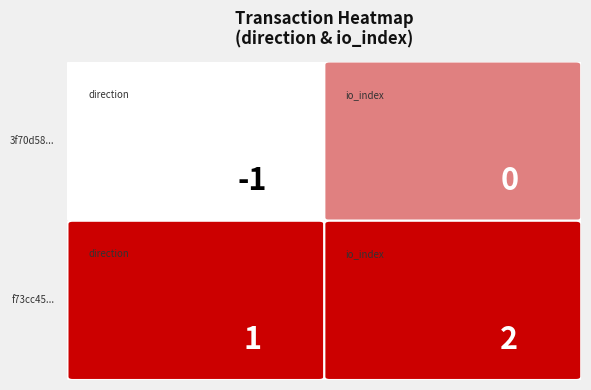

Which series changed the most between 0 and 1?

3f70d5867a1b475c7b0f3a4ac499b89c086350d